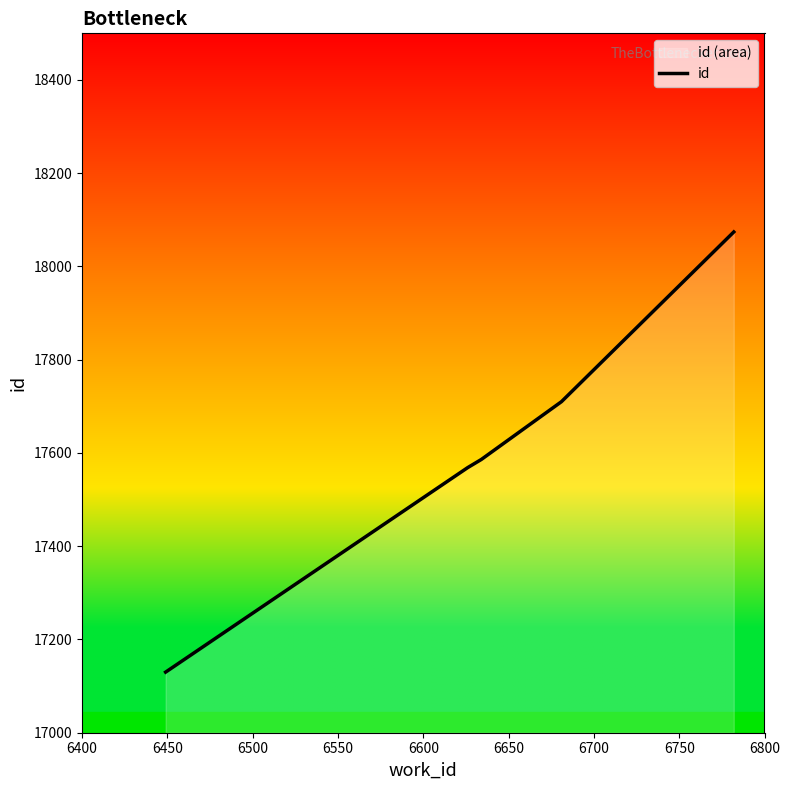

What is the average value?

17613.7